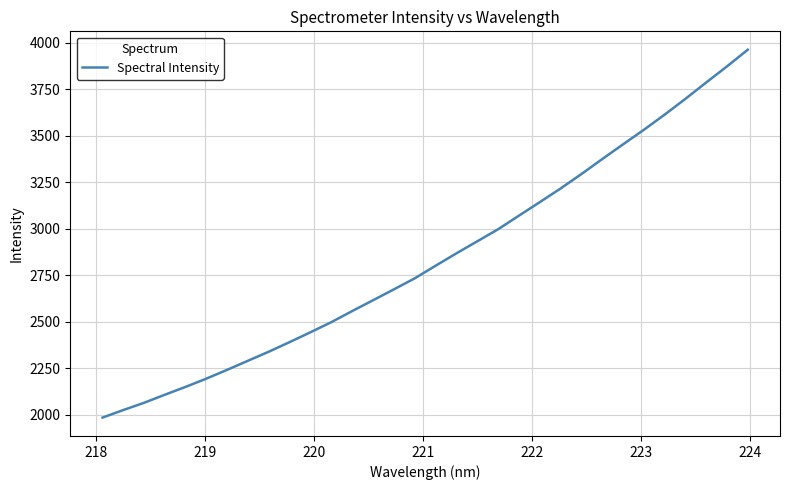

How many values exceed 2802?

16